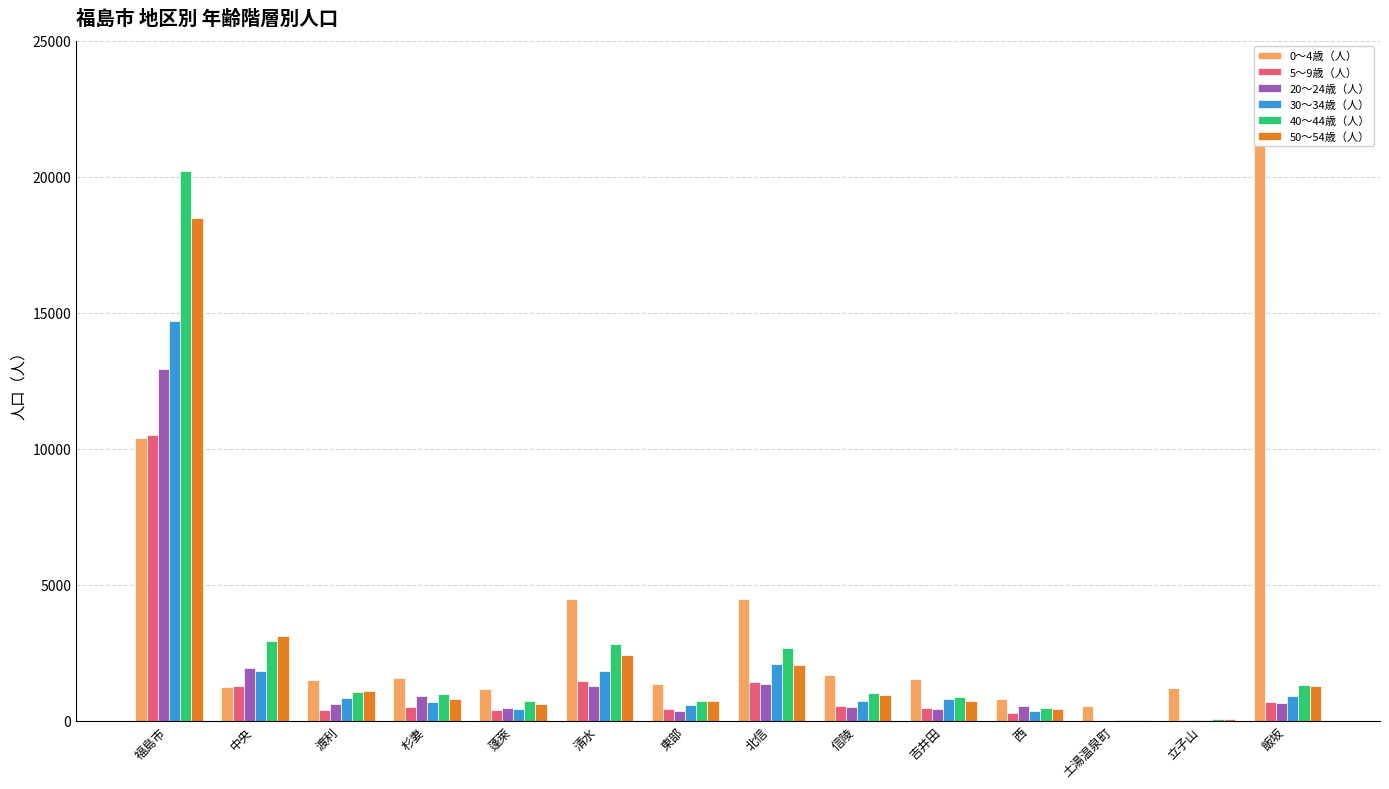

What is the spread (max minus min) of values at 渡利?

1110